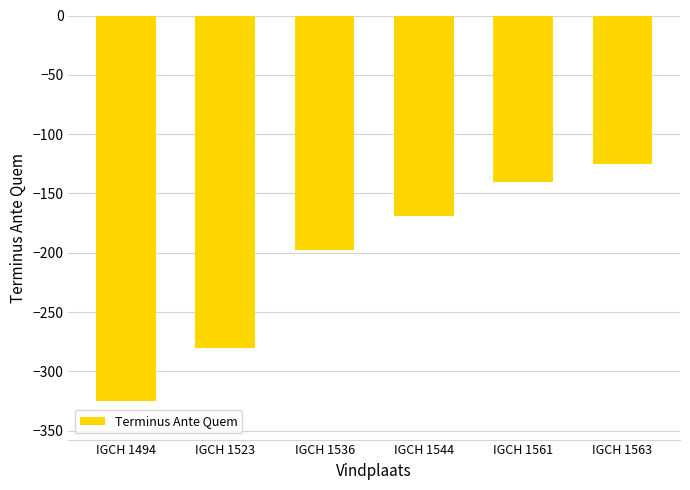

What is the greatest value displayed?

-125